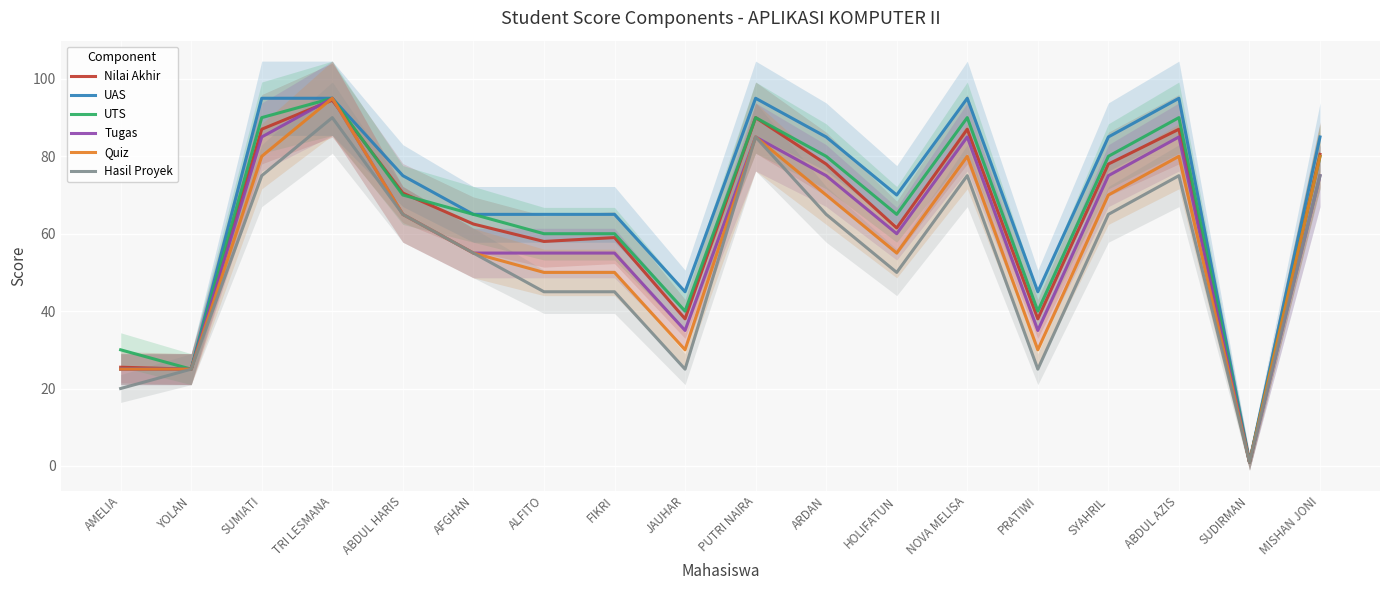

Where does the Nilai Akhir series first go above 70?

SUMIATI